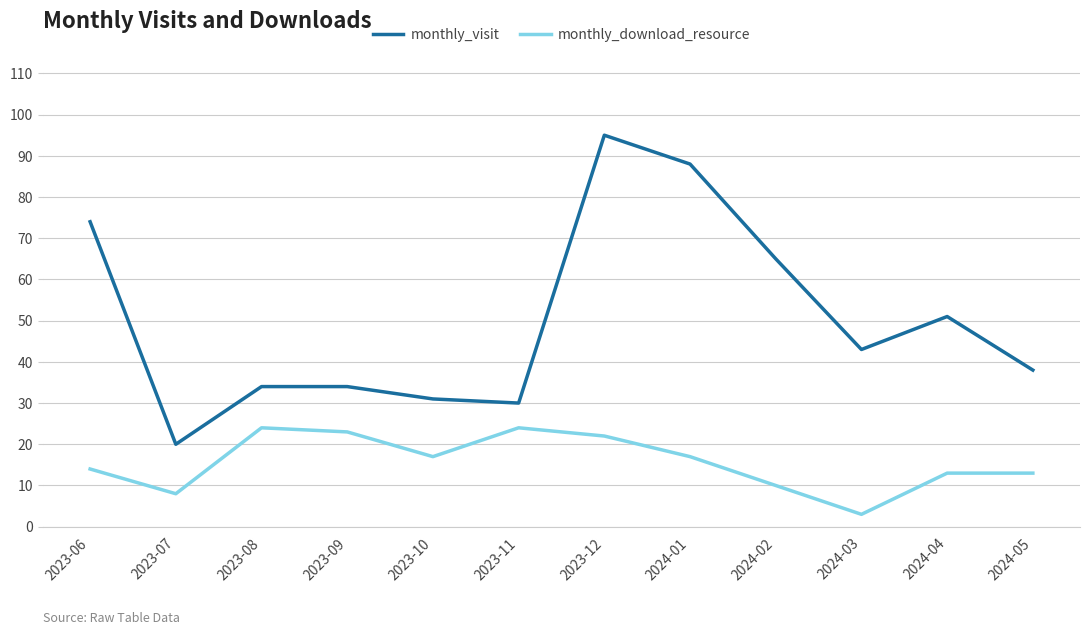

Reading right to left, list all the values displayed in this chart.

monthly_visit: 38	51	43	65	88	95	30	31	34	34	20	74
monthly_download_resource: 13	13	3	10	17	22	24	17	23	24	8	14